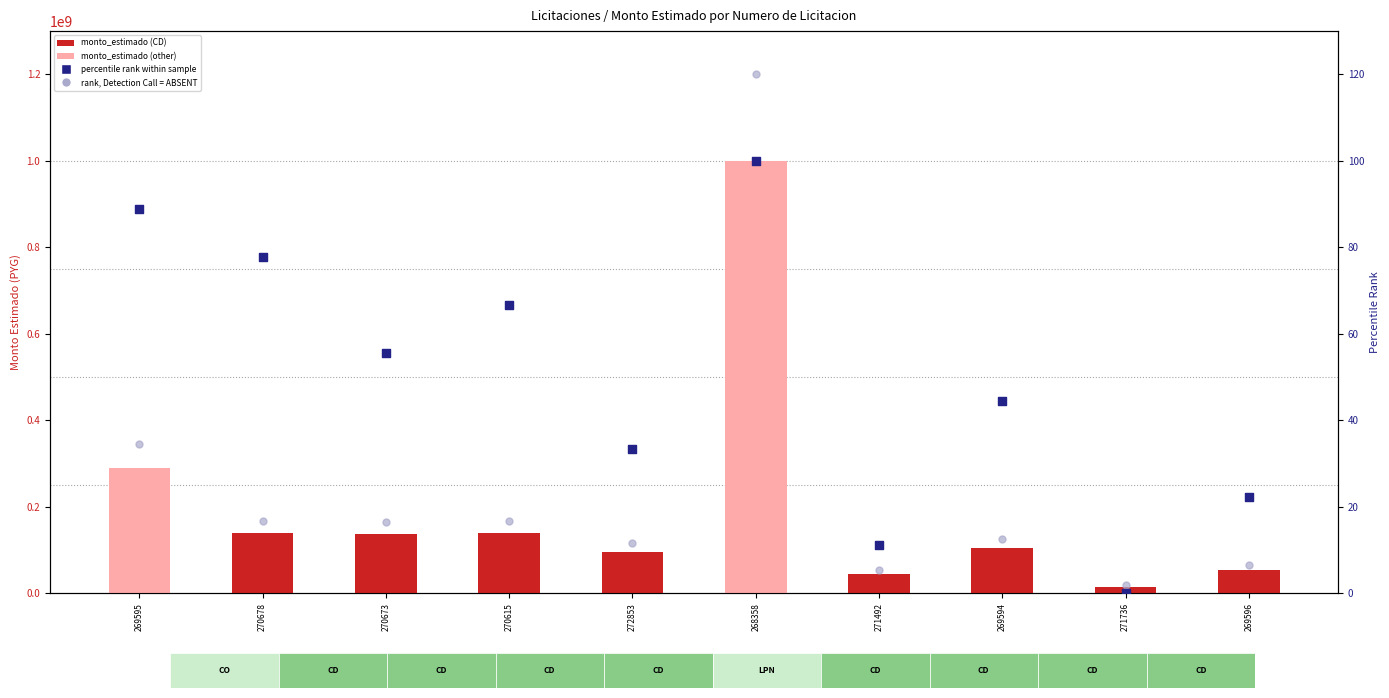

Is the value of percentile rank within sample at 268358 greater than the value of rank, Detection Call = ABSENT at 270615?

Yes